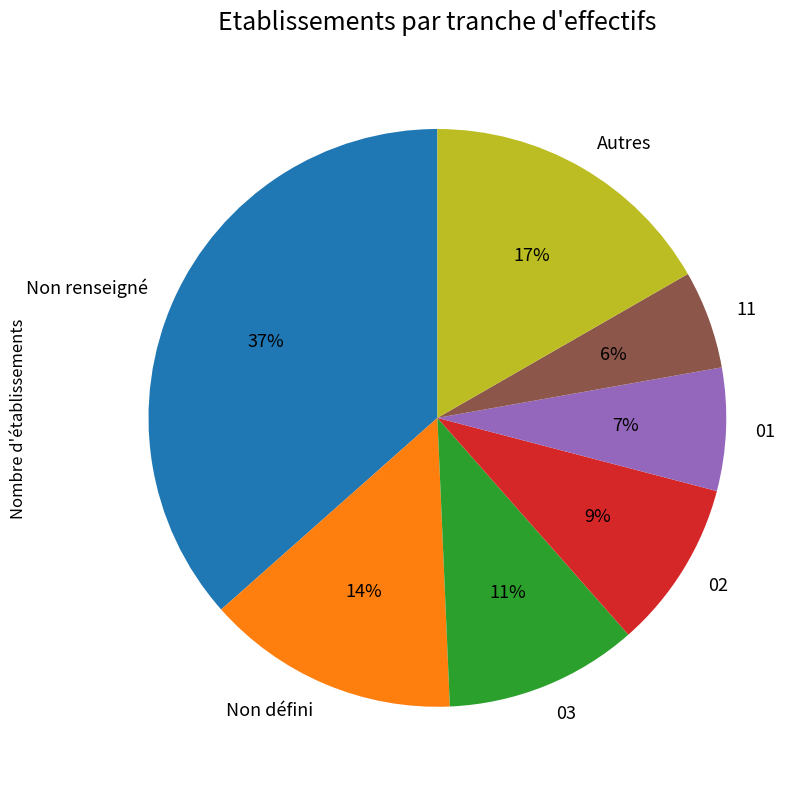

Is the sum of Autres and Non renseigné greater than half?

Yes